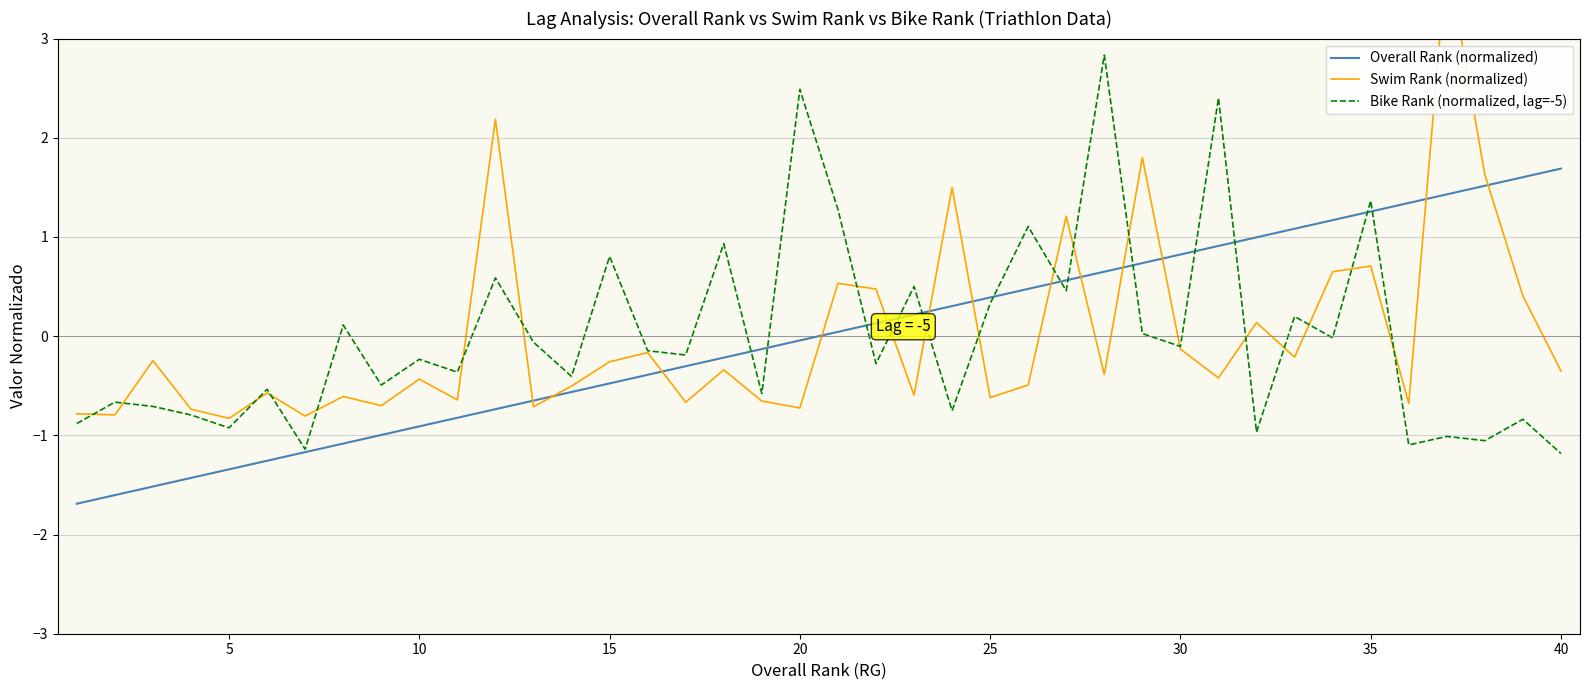

What is the greatest value displayed?

3.8